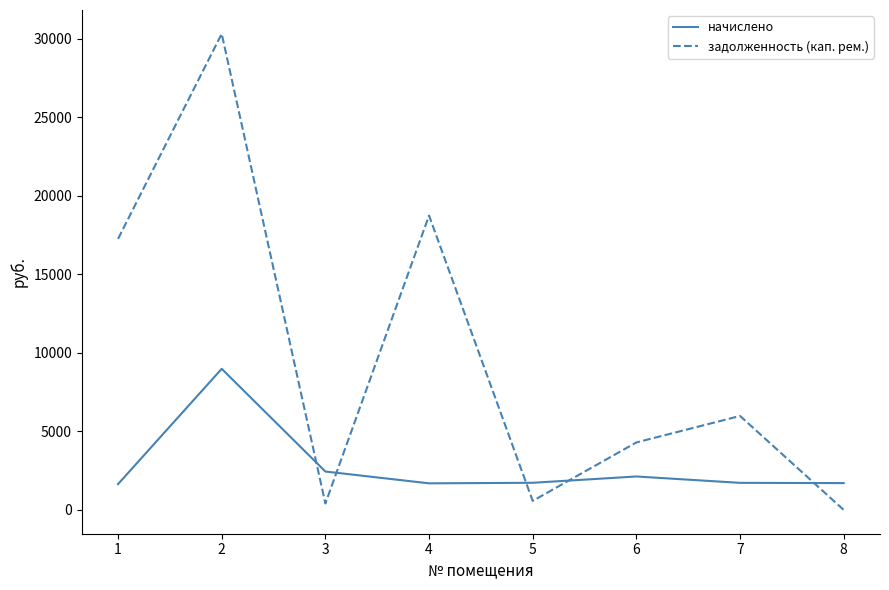

Is the value of задолженность (кап. рем.) at 5 greater than the value of начислено at 4?

No